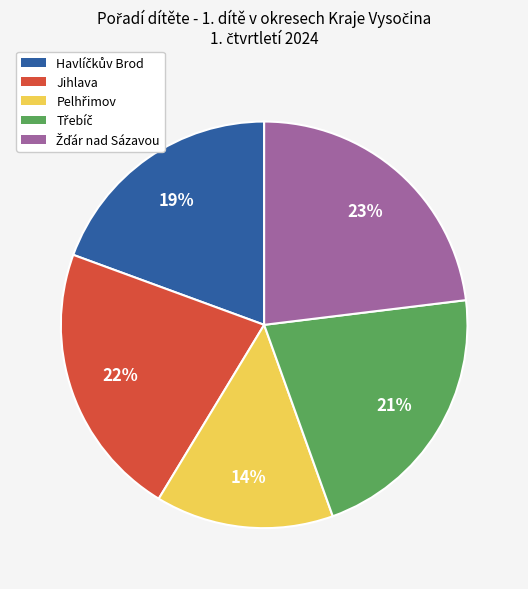

Is there any slice that represents more than half of the pie?

No